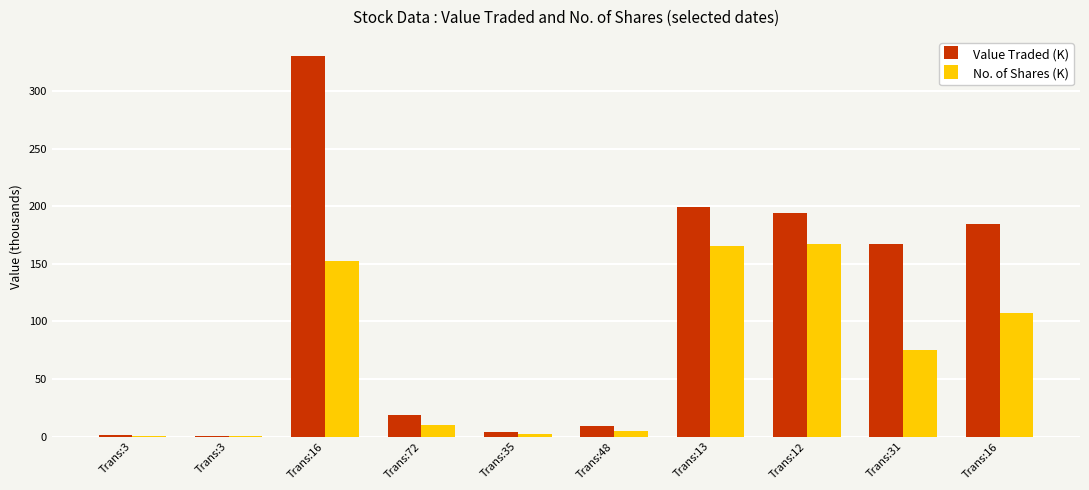

At which label is Value Traded (K) closest to 165?

Trans:31